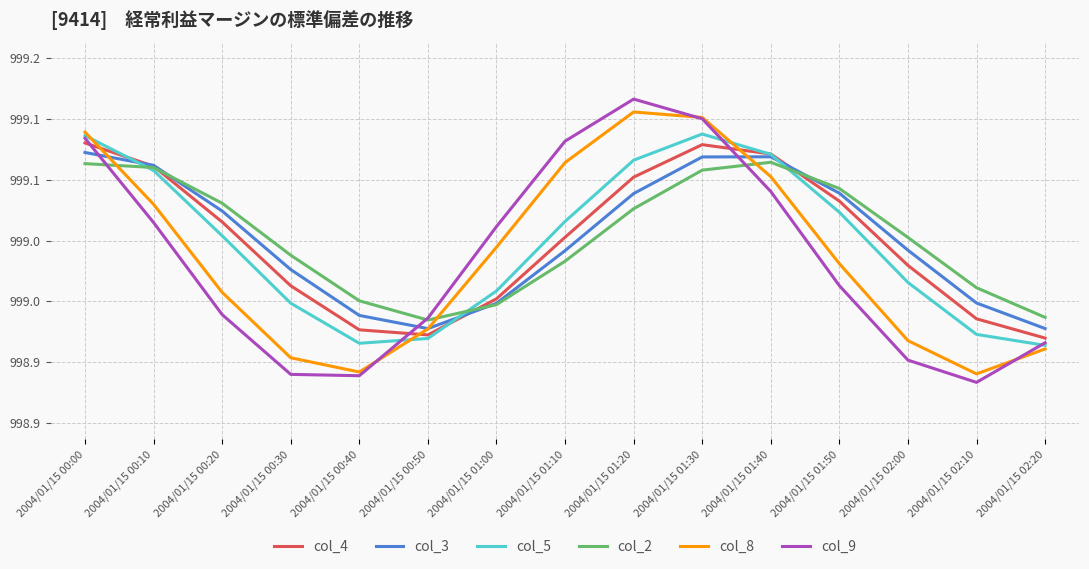

List the labels in order of col_4 value, largest first.

2004/01/15 00:00, 2004/01/15 01:30, 2004/01/15 01:40, 2004/01/15 00:10, 2004/01/15 01:20, 2004/01/15 01:50, 2004/01/15 00:20, 2004/01/15 01:10, 2004/01/15 02:00, 2004/01/15 00:30, 2004/01/15 01:00, 2004/01/15 02:10, 2004/01/15 00:40, 2004/01/15 00:50, 2004/01/15 02:20